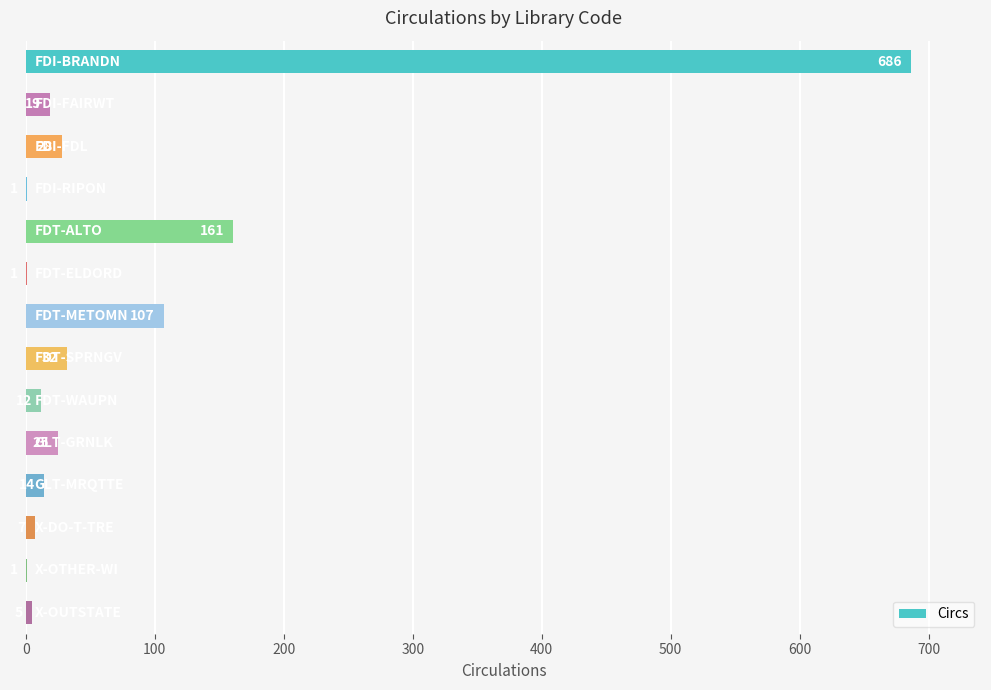

What is the sum of all values?

1099